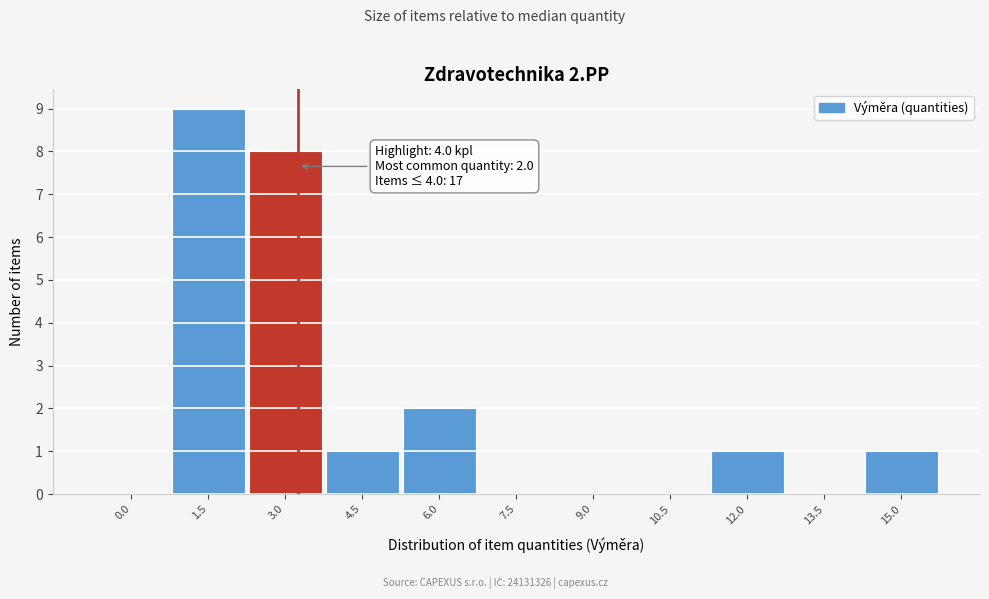

Reading left to right, what are all the values shown in this chart?

0.0=0	1.5=9	3.0=8	4.5=1	6.0=2	7.5=0	9.0=0	10.5=0	12.0=1	13.5=0	15.0=1